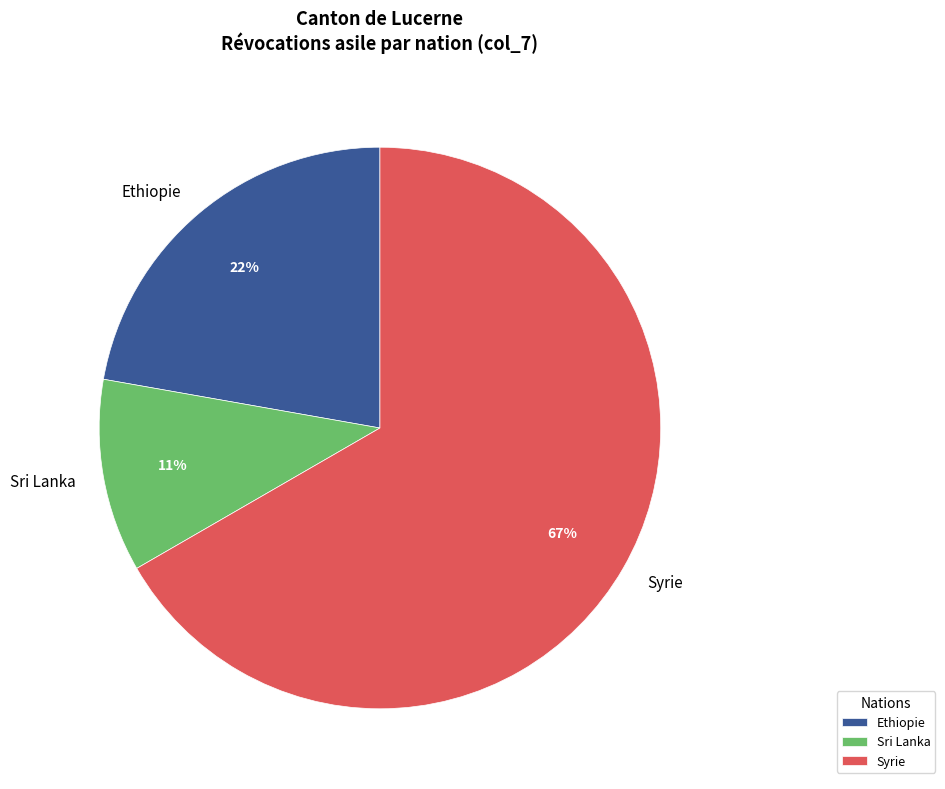

True or false: Ethiopie accounts for 22% of the total.

True